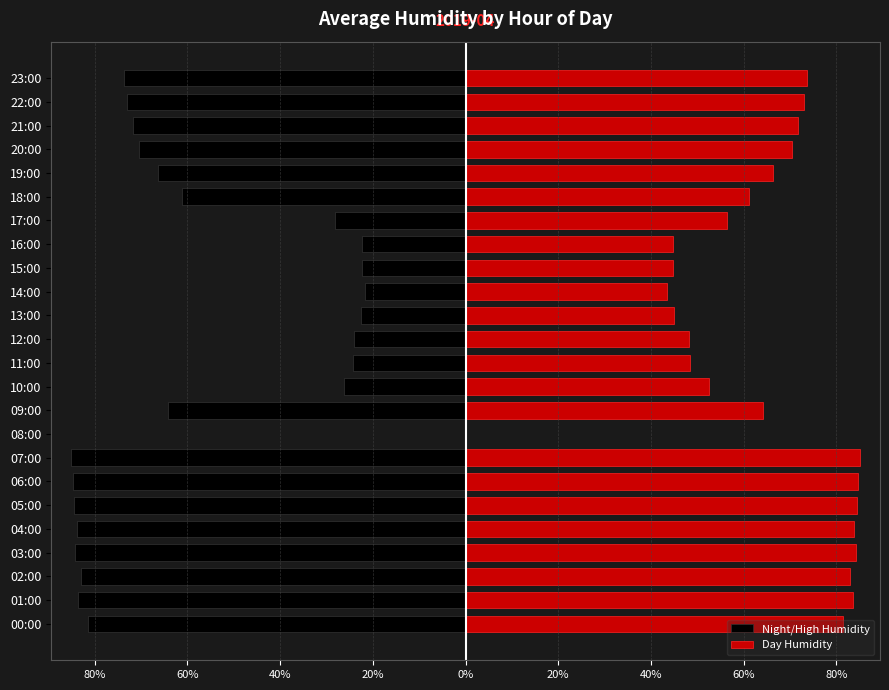

Is the value of Day Humidity at 21:00 greater than the value of Night/High Humidity at 14:00?

Yes